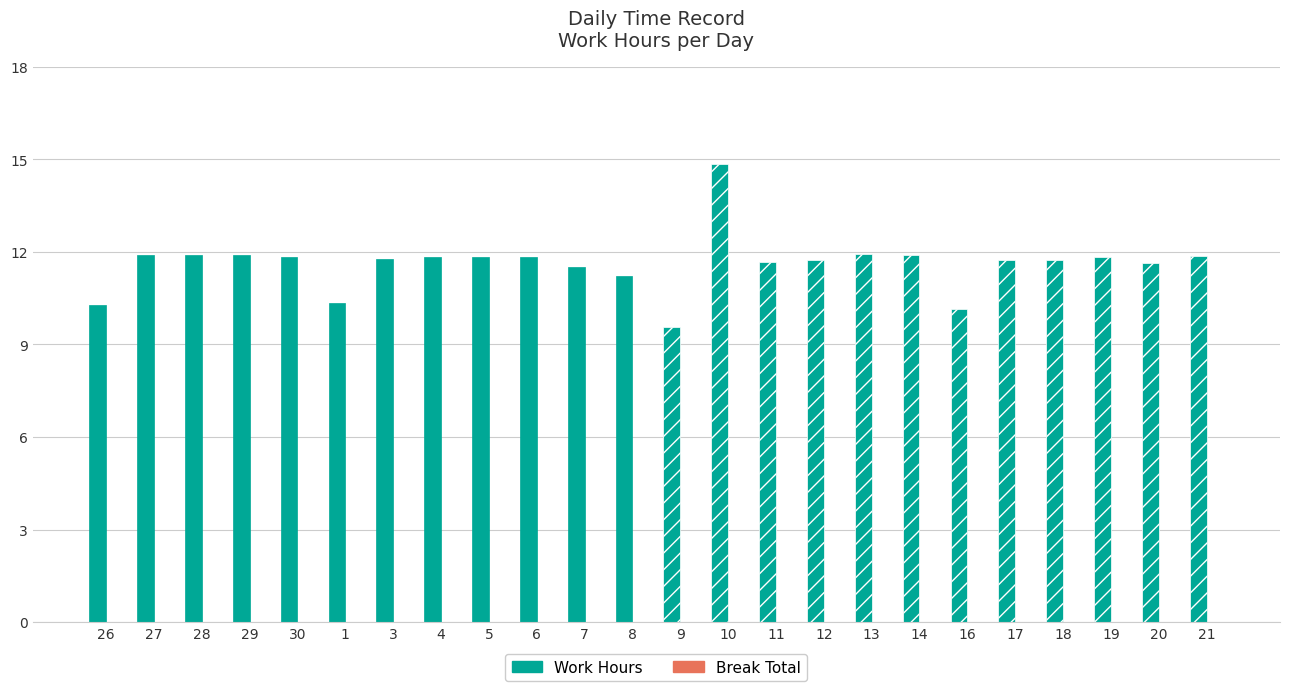

What is the sum of all values?

278.7